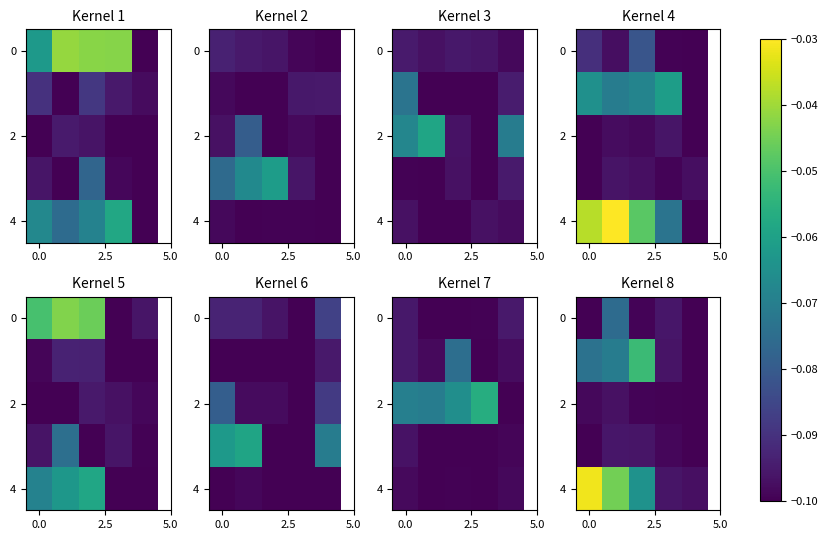

What is the total value across all series at 3?

-0.5